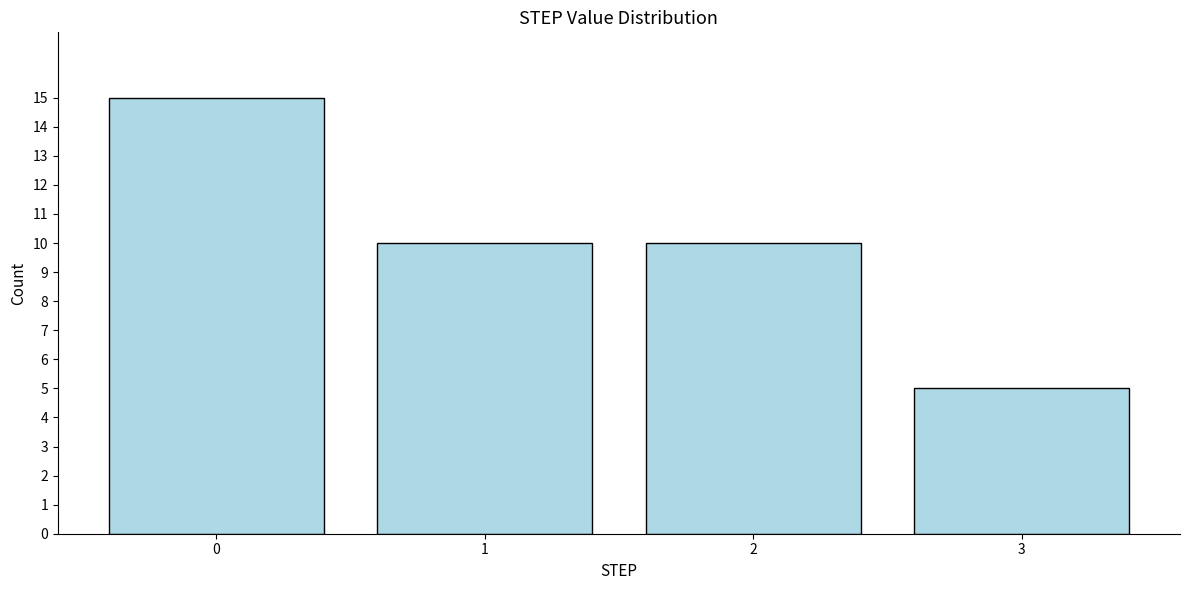

Reading left to right, extract all data points from this chart.

15	10	10	5